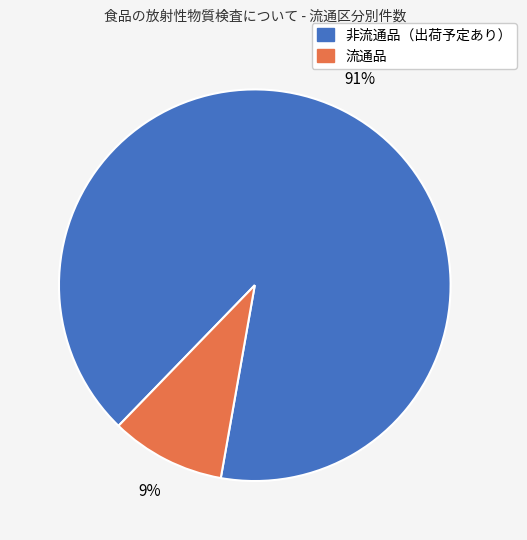

Between 非流通品（出荷予定あり） and 流通品, which is larger?

非流通品（出荷予定あり）